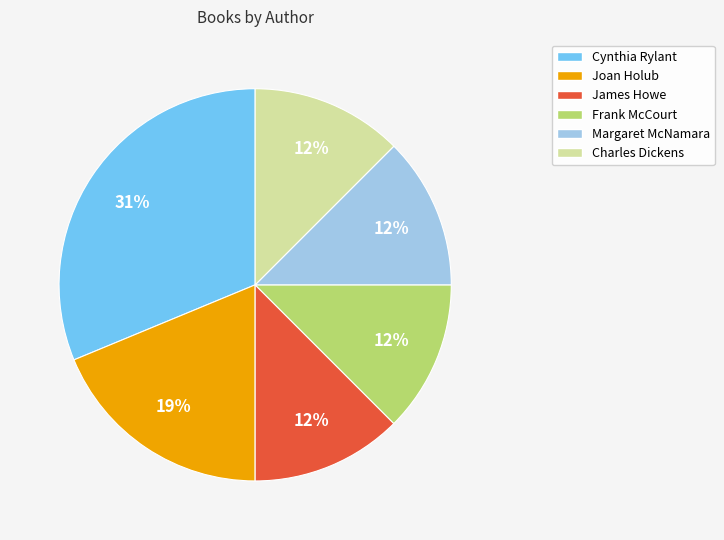

To the nearest percent, what is the average slice percentage?

17%